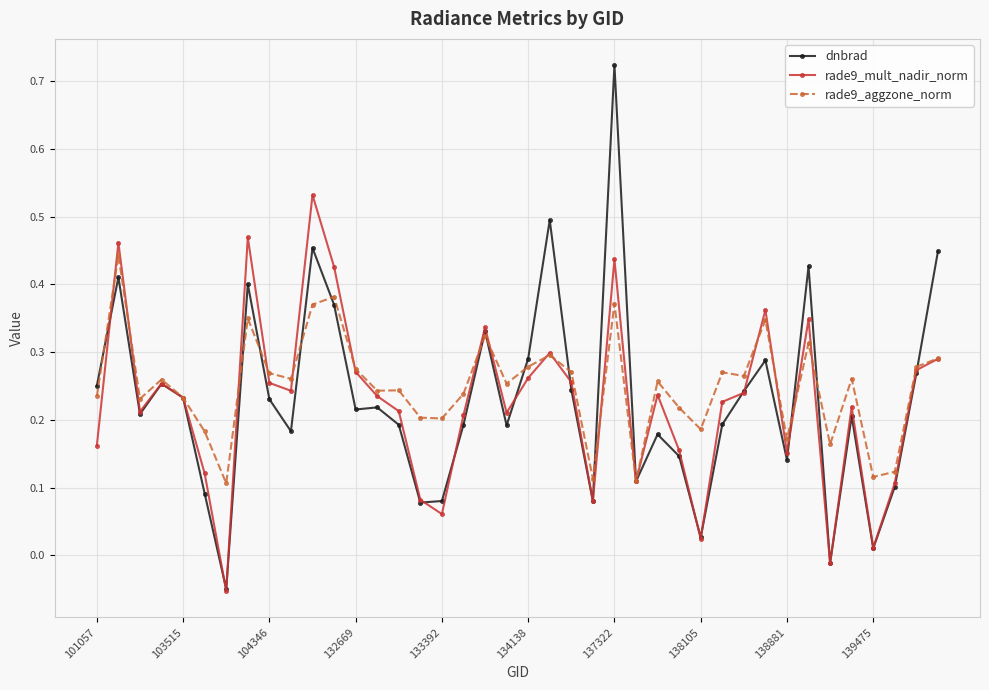

How many values in the rade9_mult_nadir_norm series exceed 0?

38